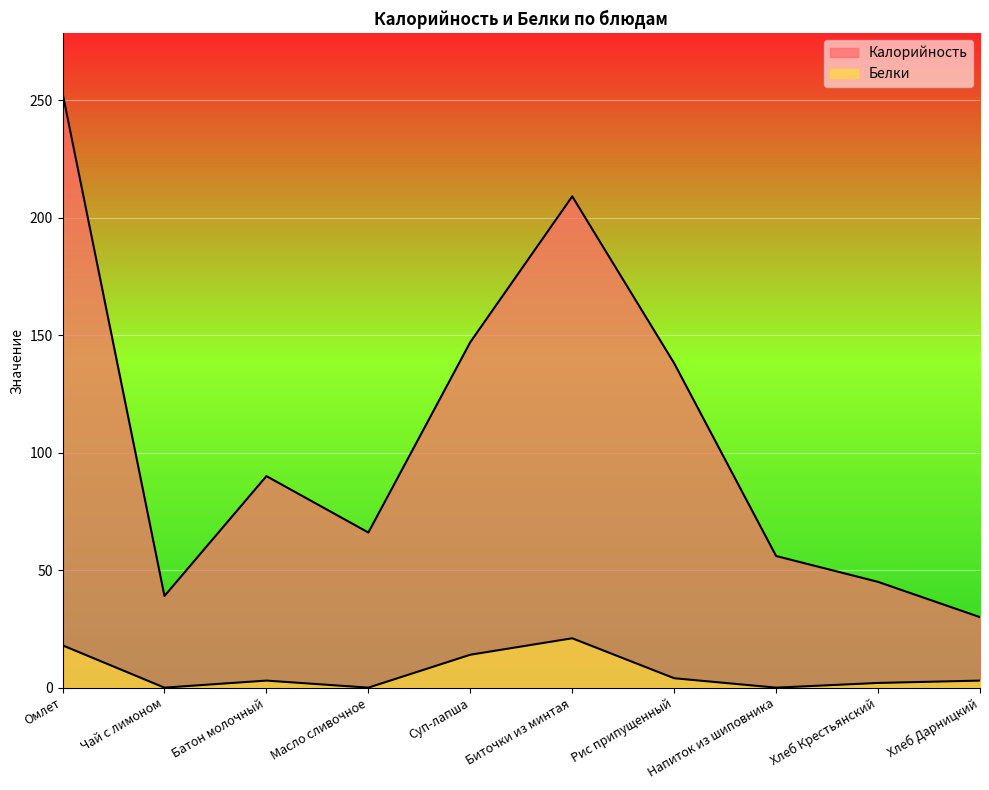

What is the value of the Калорийность point at the 9th from the left?

45